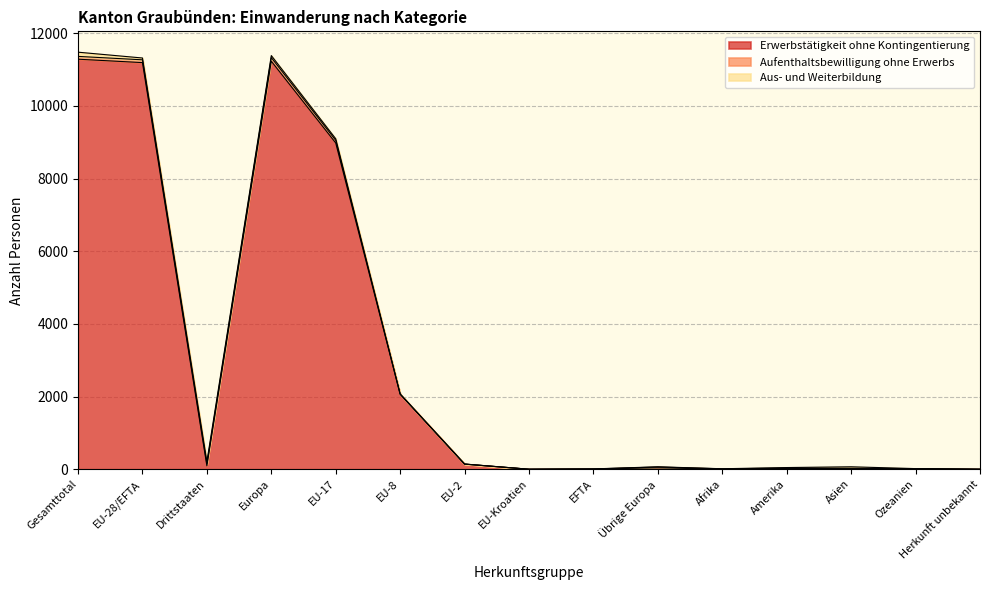

List the labels in order of Erwerbstätigkeit ohne Kontingentierung value, smallest first.

EU-Kroatien, Herkunft unbekannt, Afrika, EFTA, Ozeanien, Asien, Amerika, Übrige Europa, Drittstaaten, EU-2, EU-8, EU-17, EU-28/EFTA, Europa, Gesamttotal